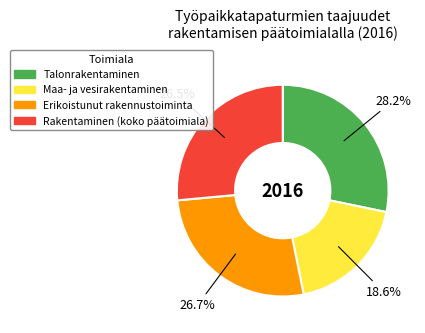

How much of the chart is everything except Erikoistunut rakennustoiminta?

73.3%